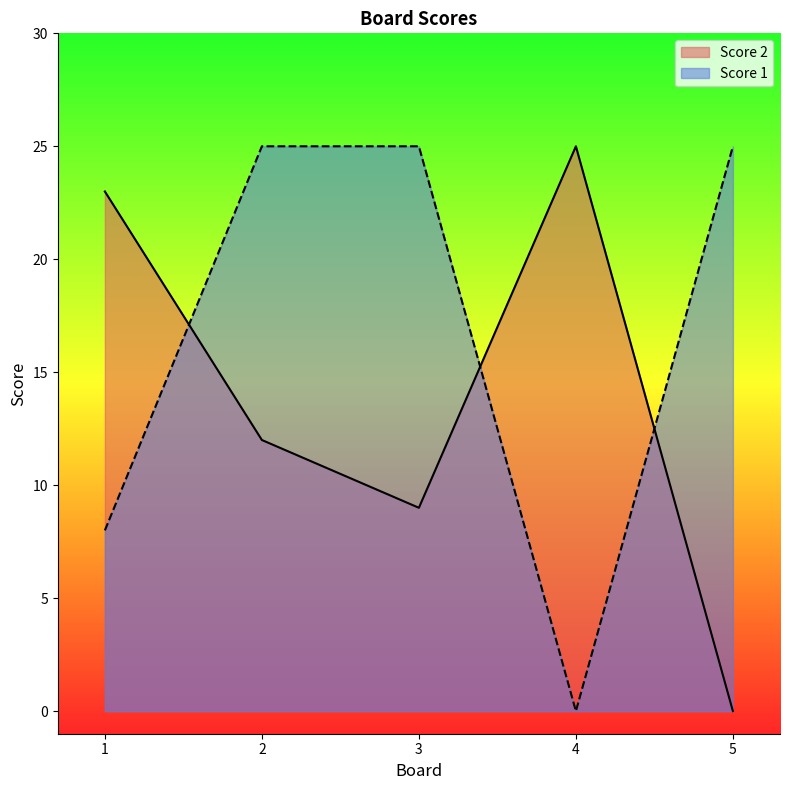

Reading left to right, what are all the values shown in this chart?

Score 1: 1=8	2=25	3=25	4=0	5=25
Score 2: 1=23	2=12	3=9	4=25	5=0